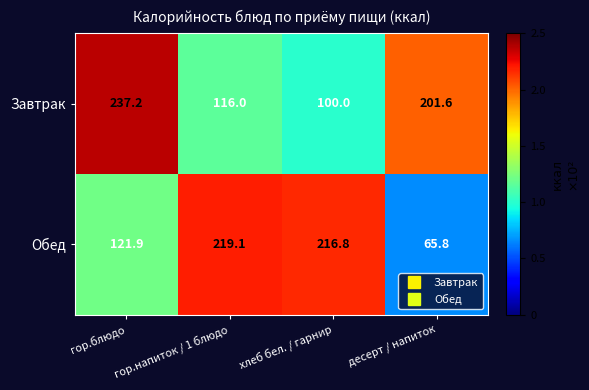

What is the maximum value shown in the chart?

237.2